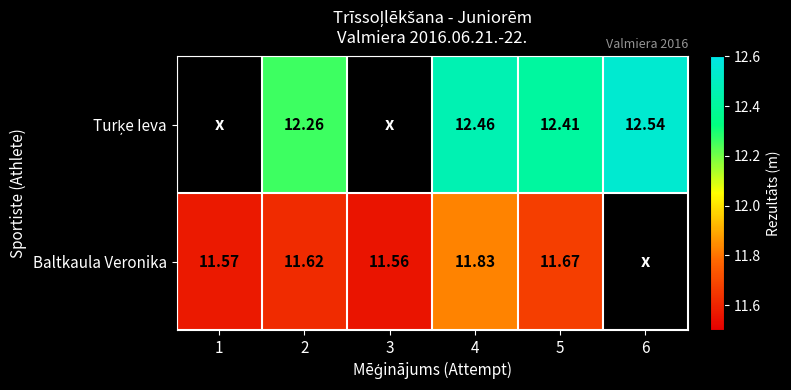

Between 1 and 4, which series saw the biggest shift?

Baltkaula Veronika